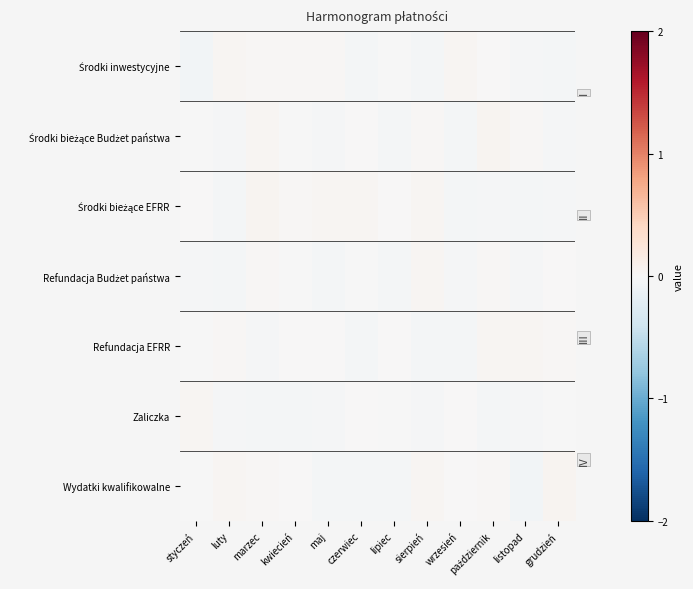

At lipiec, list the series in order from smallest to largest.

Refundacja Budżet państwa, Wydatki kwalifikowalne, Środki bieżące Budżet państwa, Środki inwestycyjne, Zaliczka, Środki bieżące EFRR, Refundacja EFRR